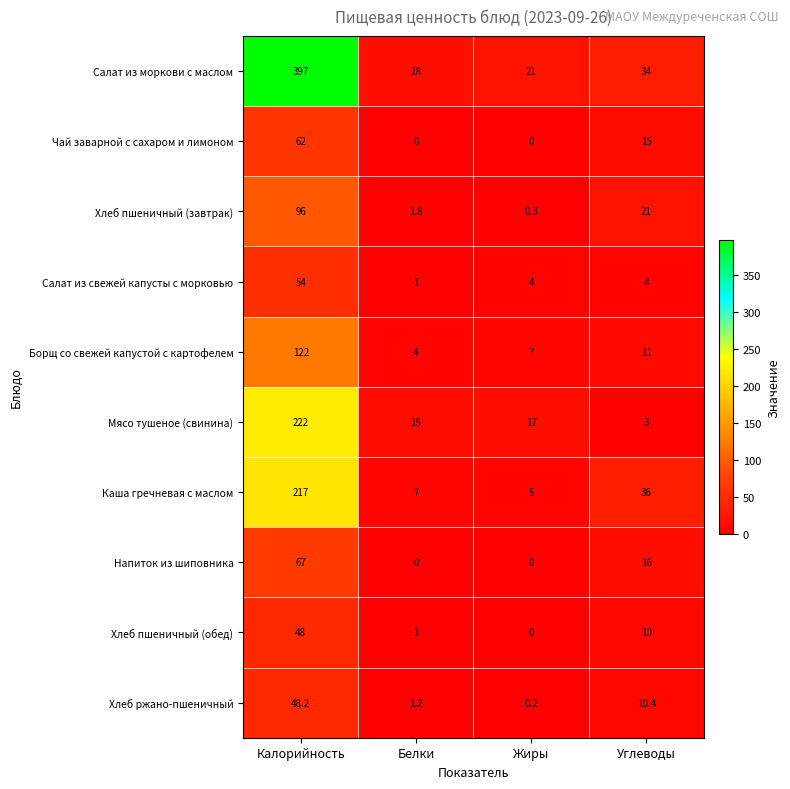

What is the sum of the Хлеб пшеничный (обед) values at Белки and Калорийность?

49.0